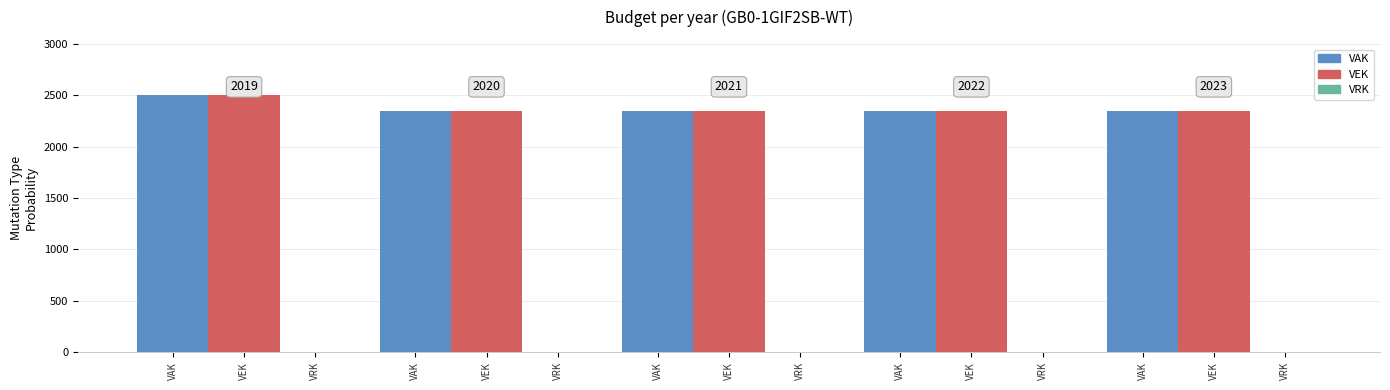

How many bars are there in total?

10